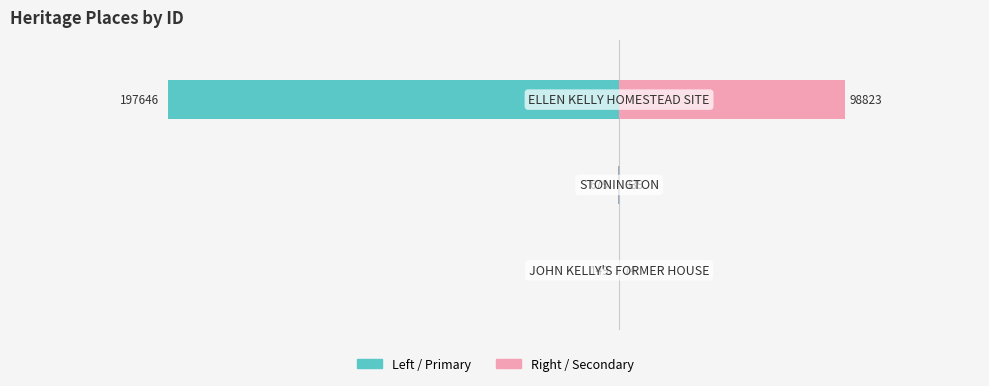

How many distinct data groups are displayed?

2